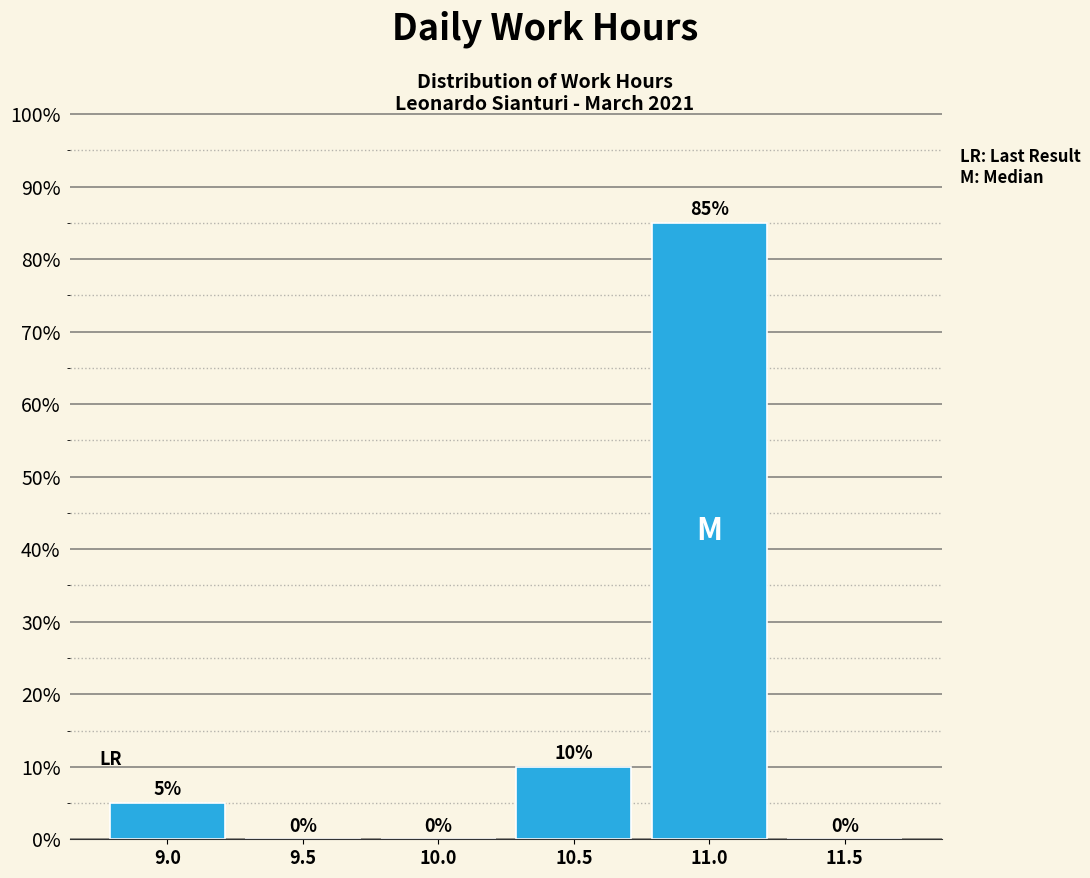

Reading left to right, list all the values displayed in this chart.

9.0=5	9.5=0	10.0=0	10.5=10	11.0=85	11.5=0